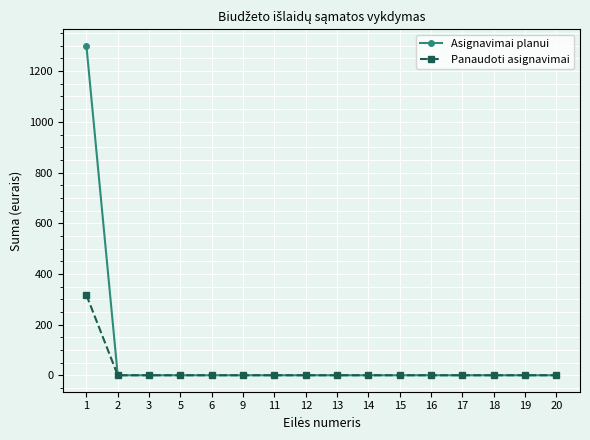

Reading left to right, transcribe all the data shown in this chart.

Asignavimai planui: 1300.0	0.0	0.0	0.0	0.0	0.0	0.0	0.0	0.0	0.0	0.0	0.0	0.0	0.0	0.0	0.0
Panaudoti asignavimai: 316.6	0.0	0.0	0.0	0.0	0.0	0.0	0.0	0.0	0.0	0.0	0.0	0.0	0.0	0.0	0.0